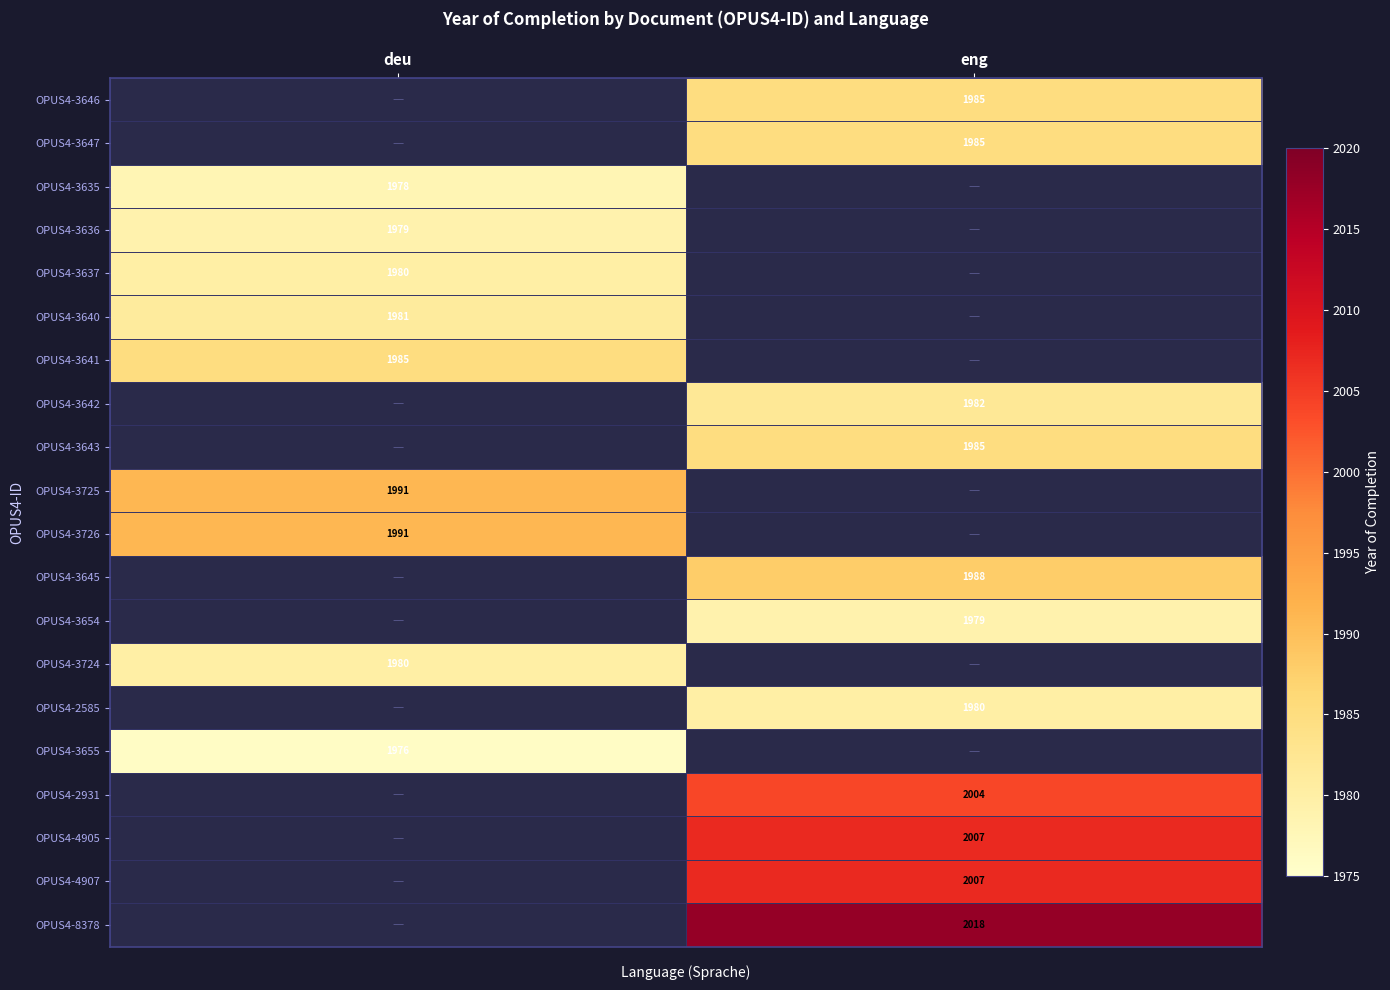

What is the minimum value shown in the chart?

1976.0